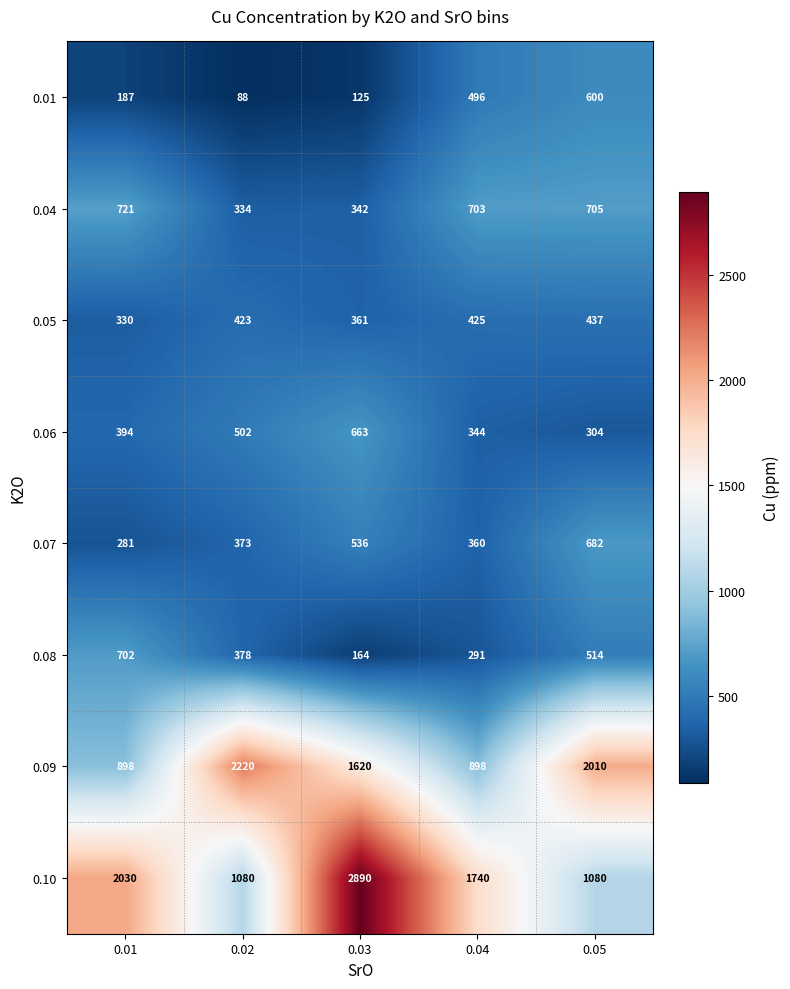

Read the 0.07 value at 0.02, to the nearest 50.

350